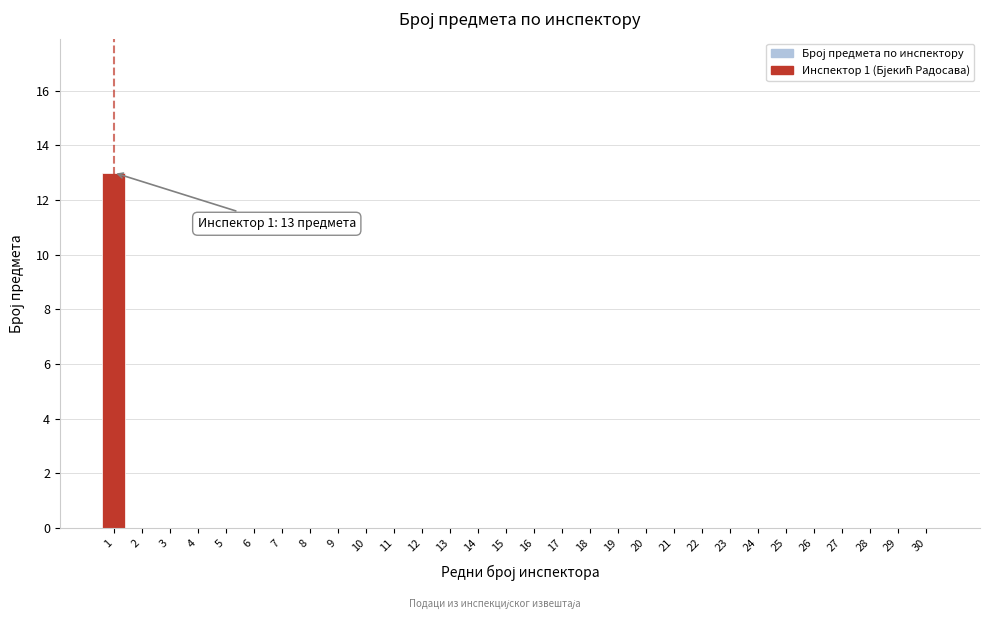

Reading left to right, transcribe all the data shown in this chart.

1=13	2=0	3=0	4=0	5=0	6=0	7=0	8=0	9=0	10=0	11=0	12=0	13=0	14=0	15=0	16=0	17=0	18=0	19=0	20=0	21=0	22=0	23=0	24=0	25=0	26=0	27=0	28=0	29=0	30=0